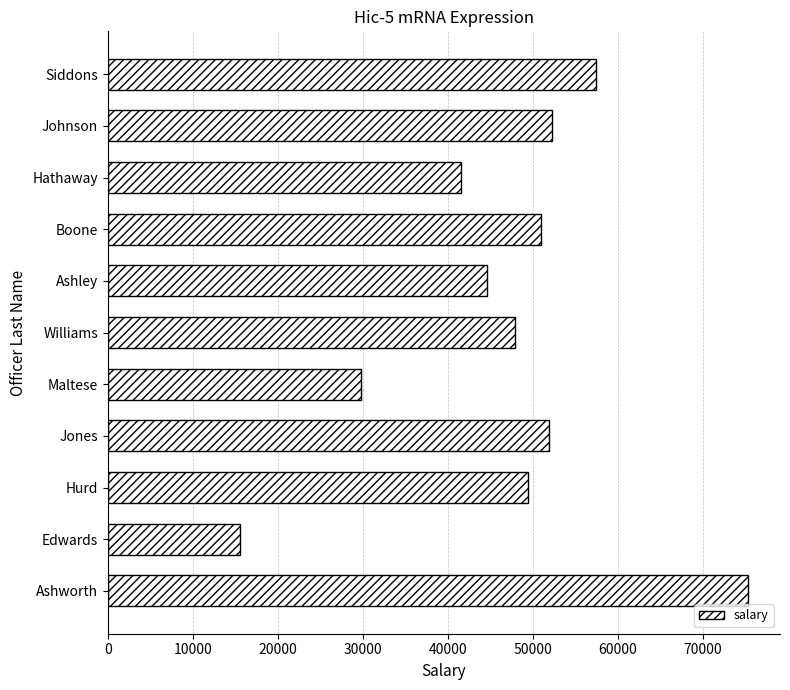

What is the greatest value displayed?

75280.1